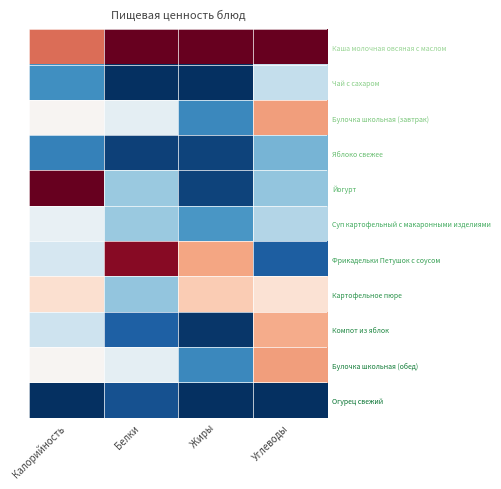

At which category does the chart reach its peak across all series?

Белки